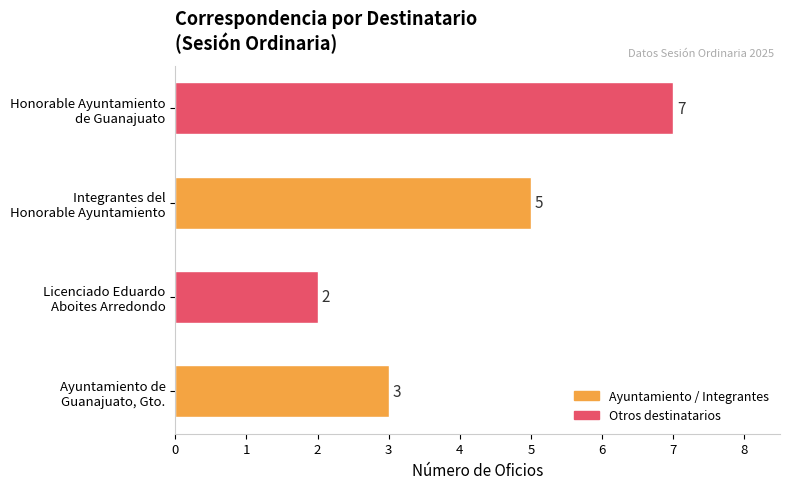

Reading bottom to top, what are all the values shown in this chart?

3	2	5	7